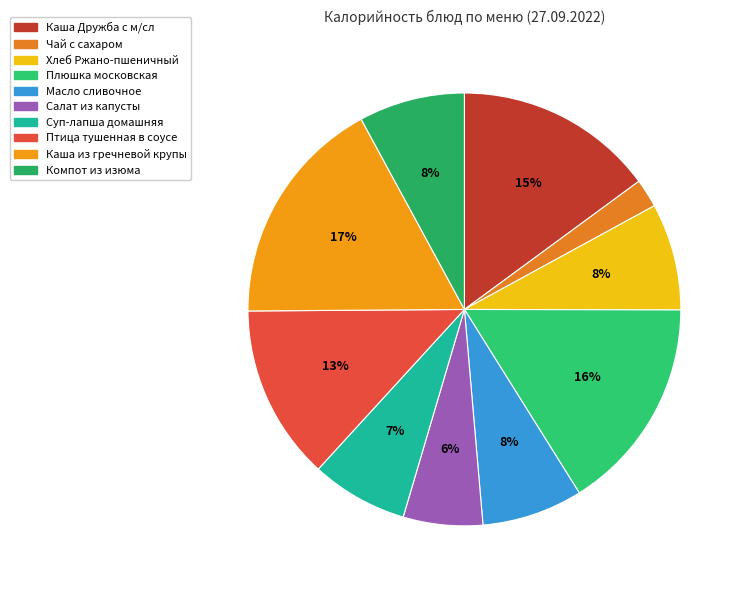

To the nearest percent, what is the difference between the largest and smallest slice percentages?

15%